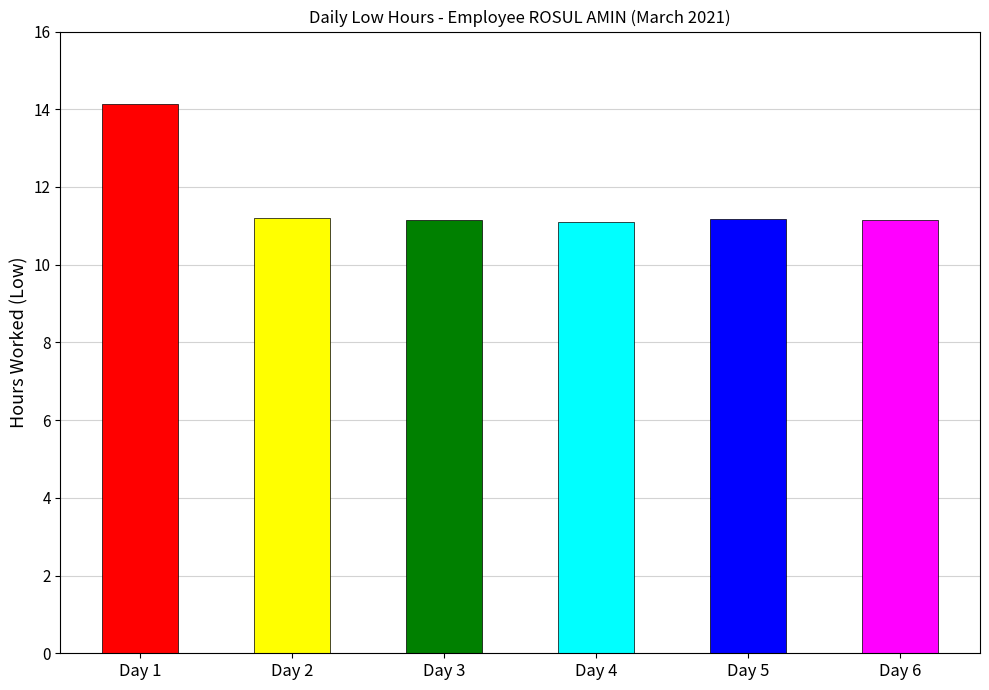

True or false: the data shows 7.8 at Day 13.

False